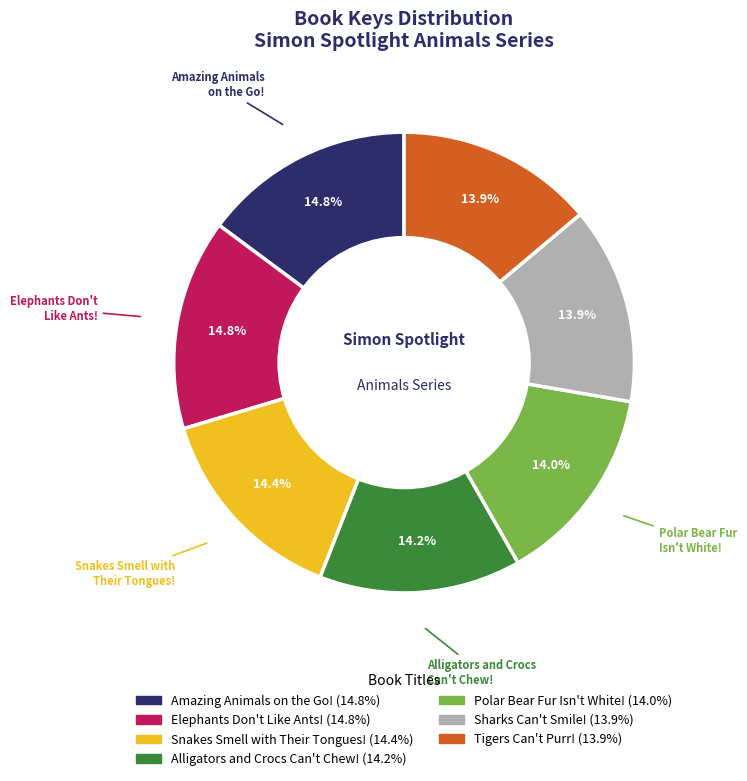

Does any single category account for the majority?

No